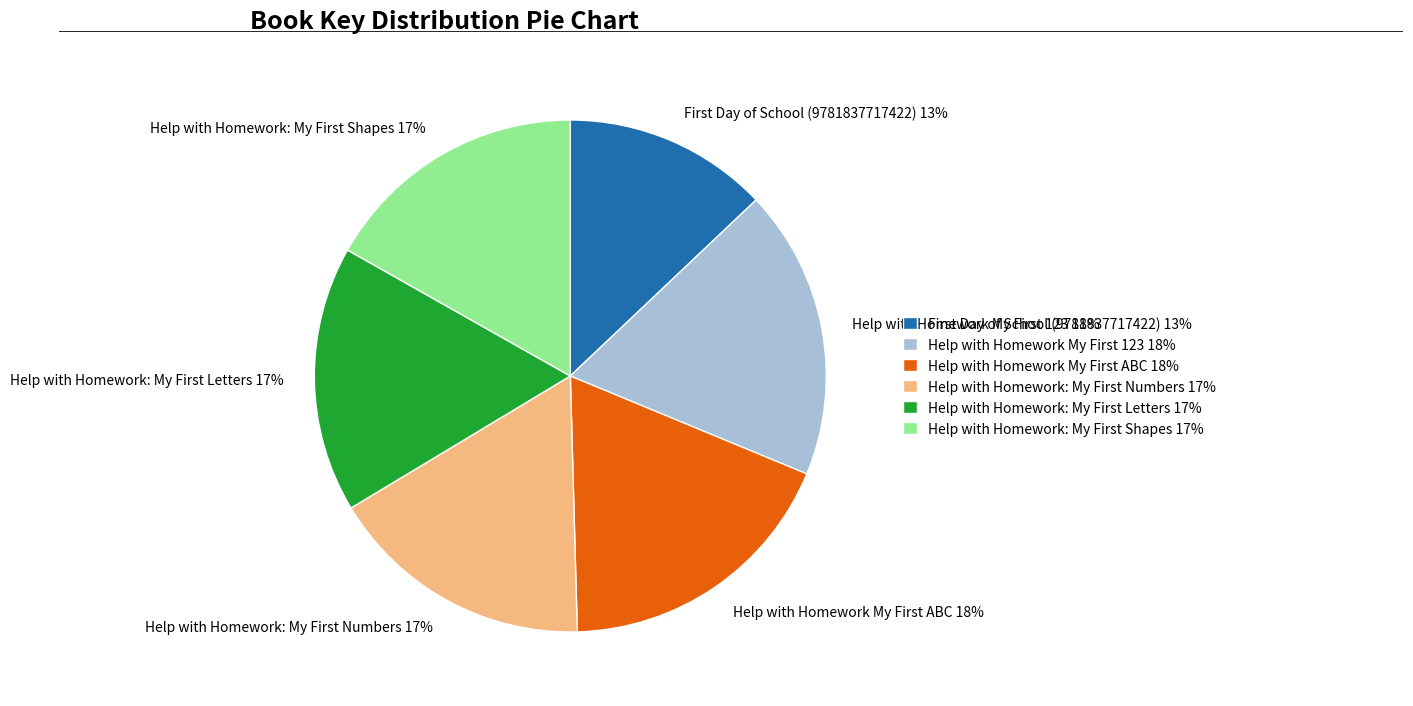

What is the smallest slice in the pie chart?

First Day of School (9781837717422)